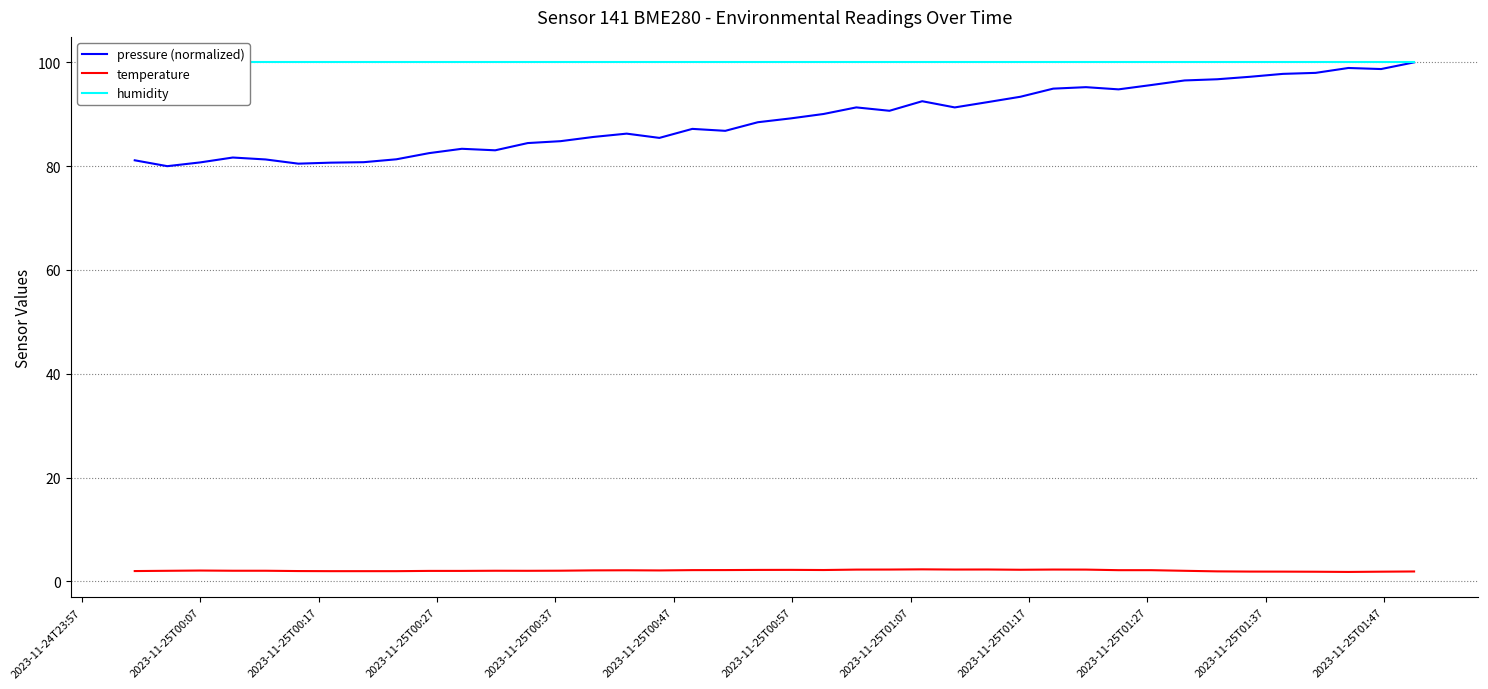

True or false: pressure (normalized) and temperature cross at least once.

False